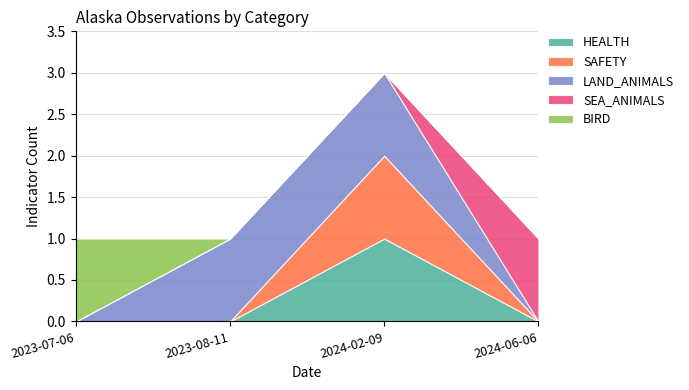

At how many categories does at least one series exceed 0?

4